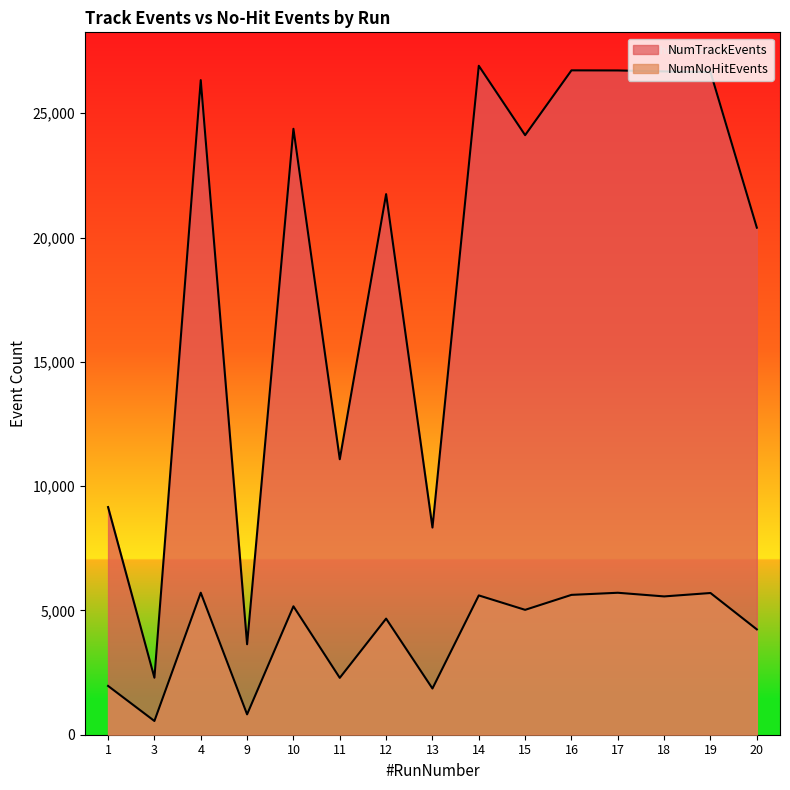

Reading left to right, list all the values displayed in this chart.

NumTrackEvents: 9158	2293	26334	3639	24376	11083	21747	8335	26911	24120	26727	26723	26684	26660	20398
NumNoHitEvents: 1963	553	5713	819	5166	2288	4670	1859	5604	5024	5626	5711	5564	5701	4238